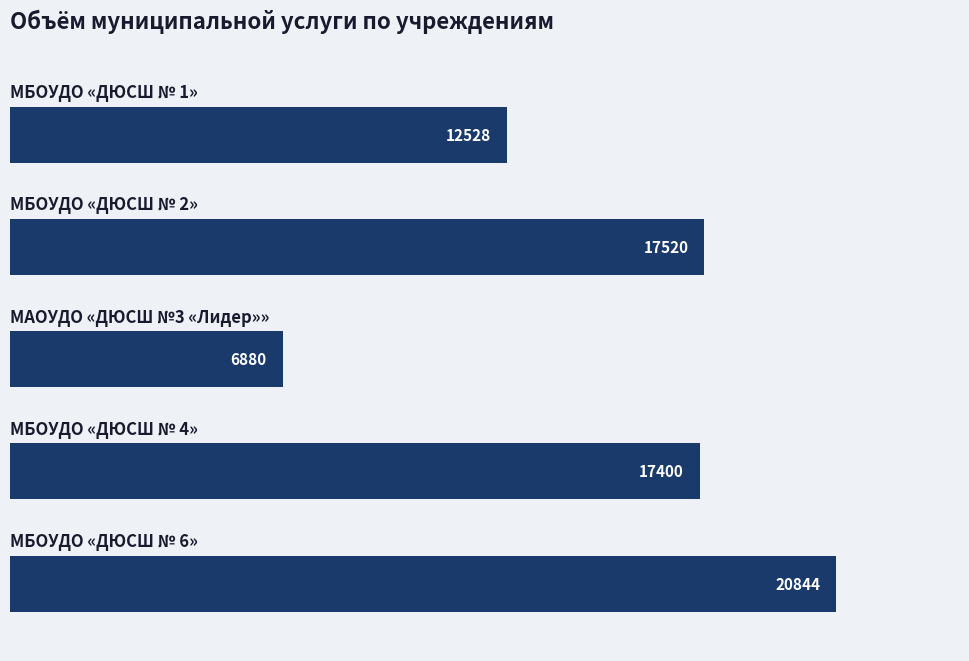

What is the smallest value displayed?

6880